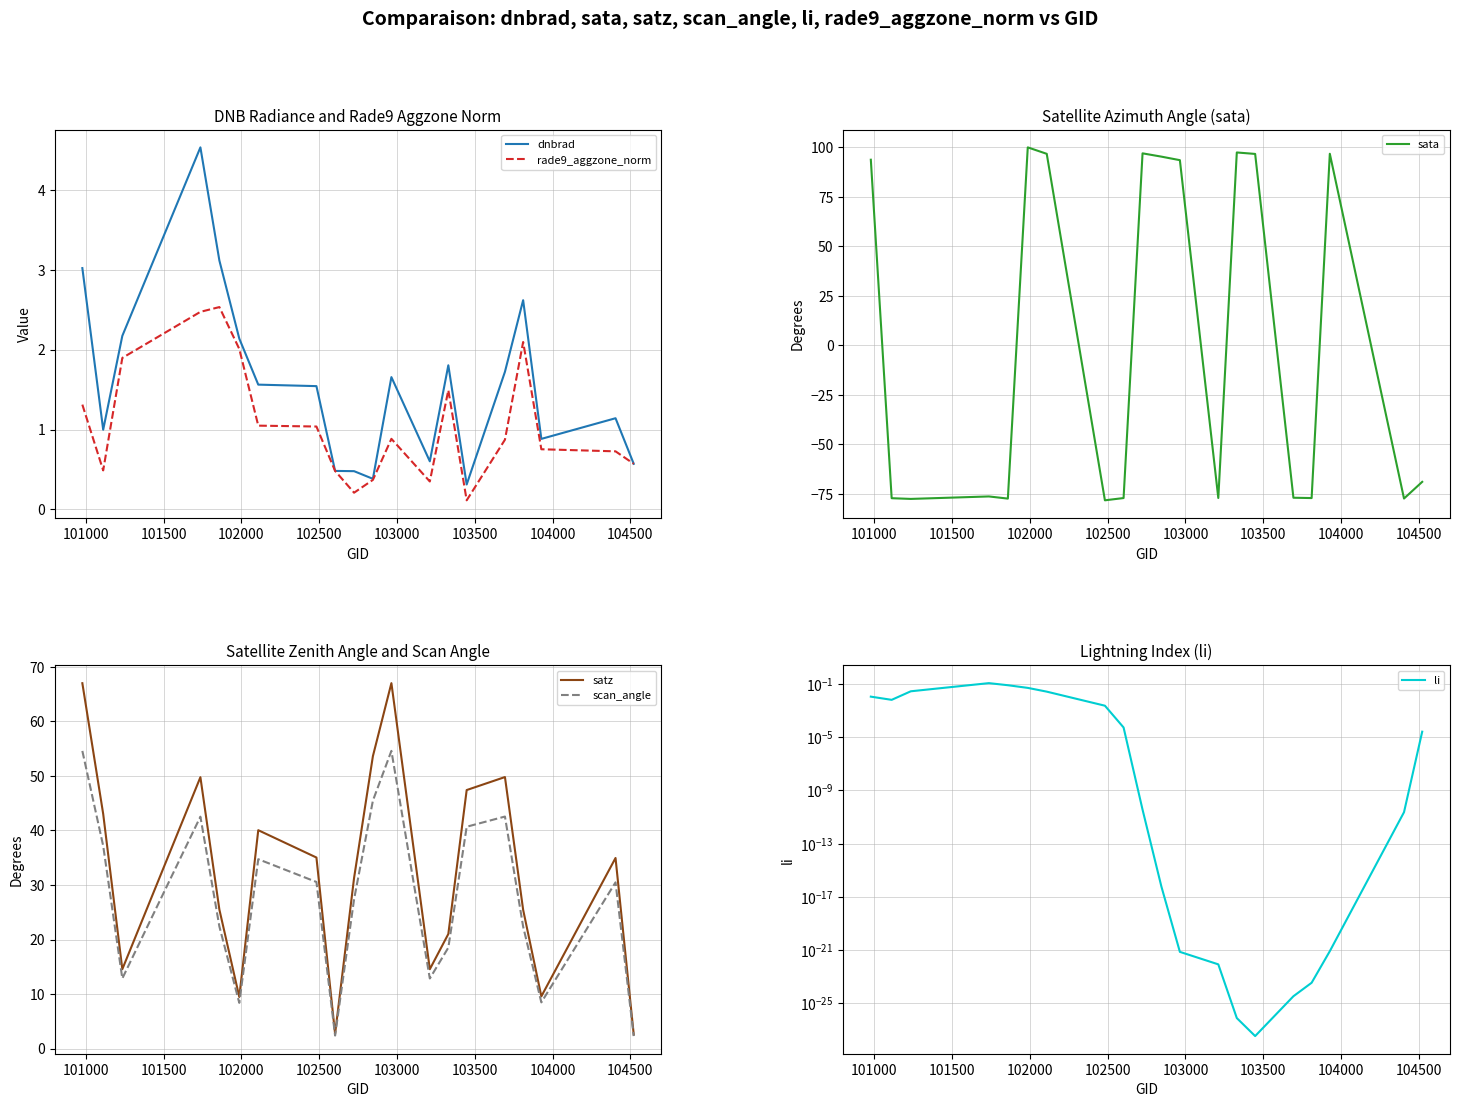

What is the minimum value for scan_angle?

2.3